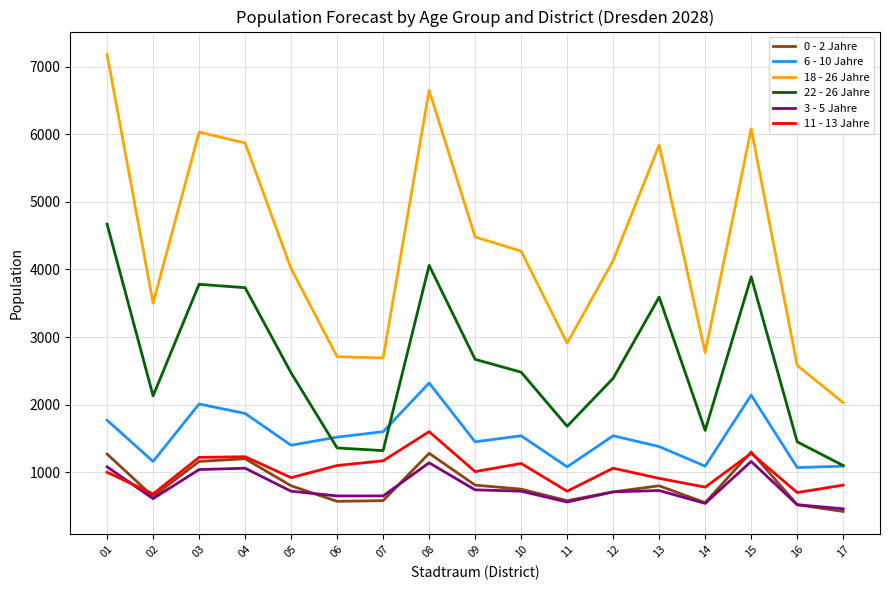

How many lines are shown in the chart?

6